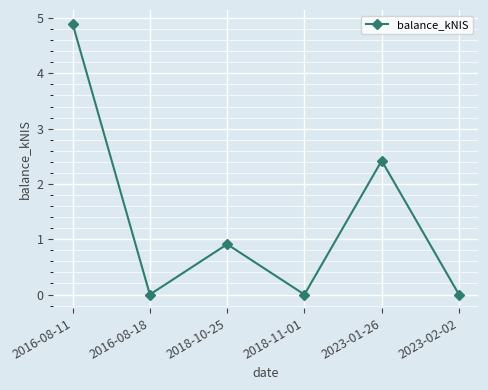

The value at 2023-02-02 is 0.0. True or false?

True